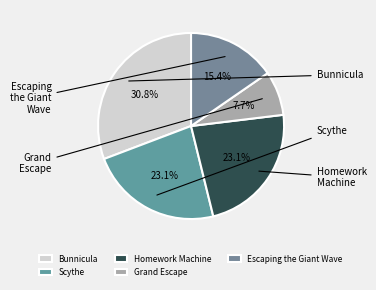

Does Bunnicula represent more than half of the total?

No